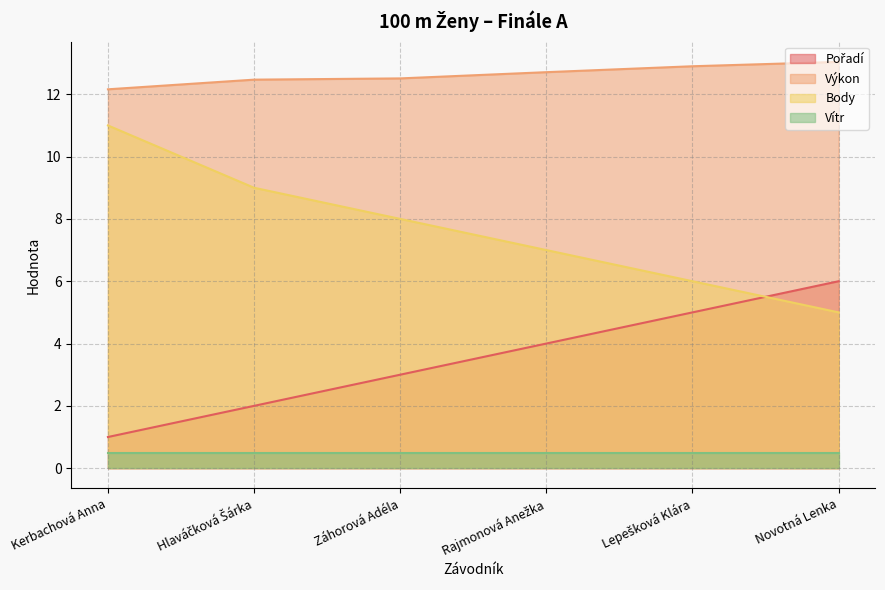

What is the maximum value for Výkon?

13.0